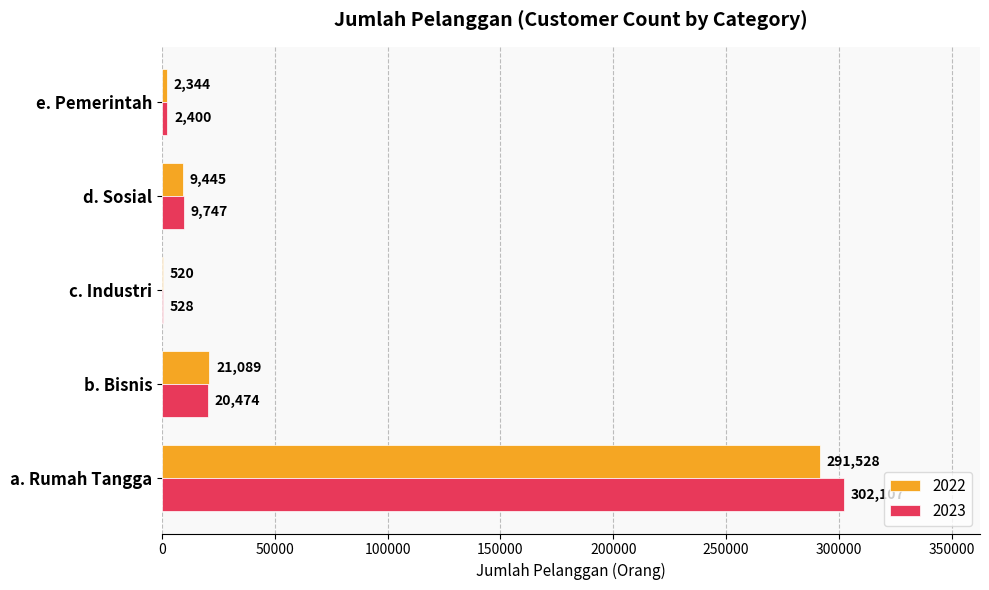

The value of 2023 at d. Sosial is 9747. True or false?

True